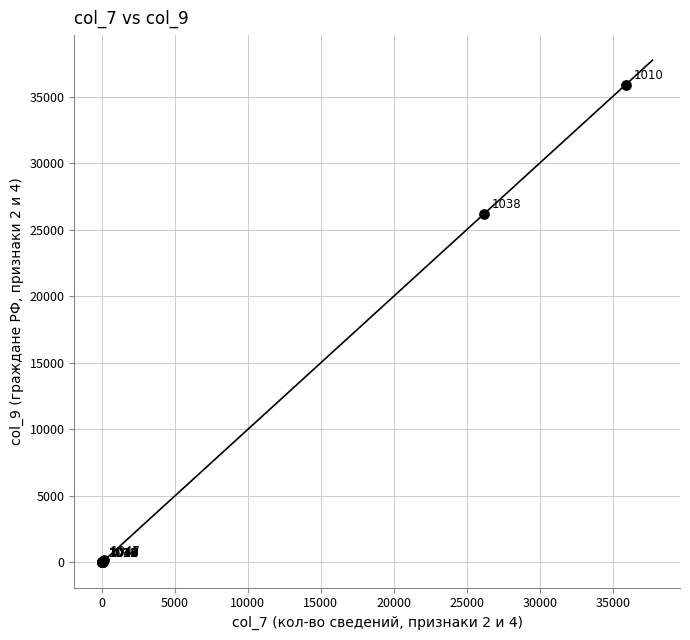

What Y value in the scatter plot is closest to 17933?

26193